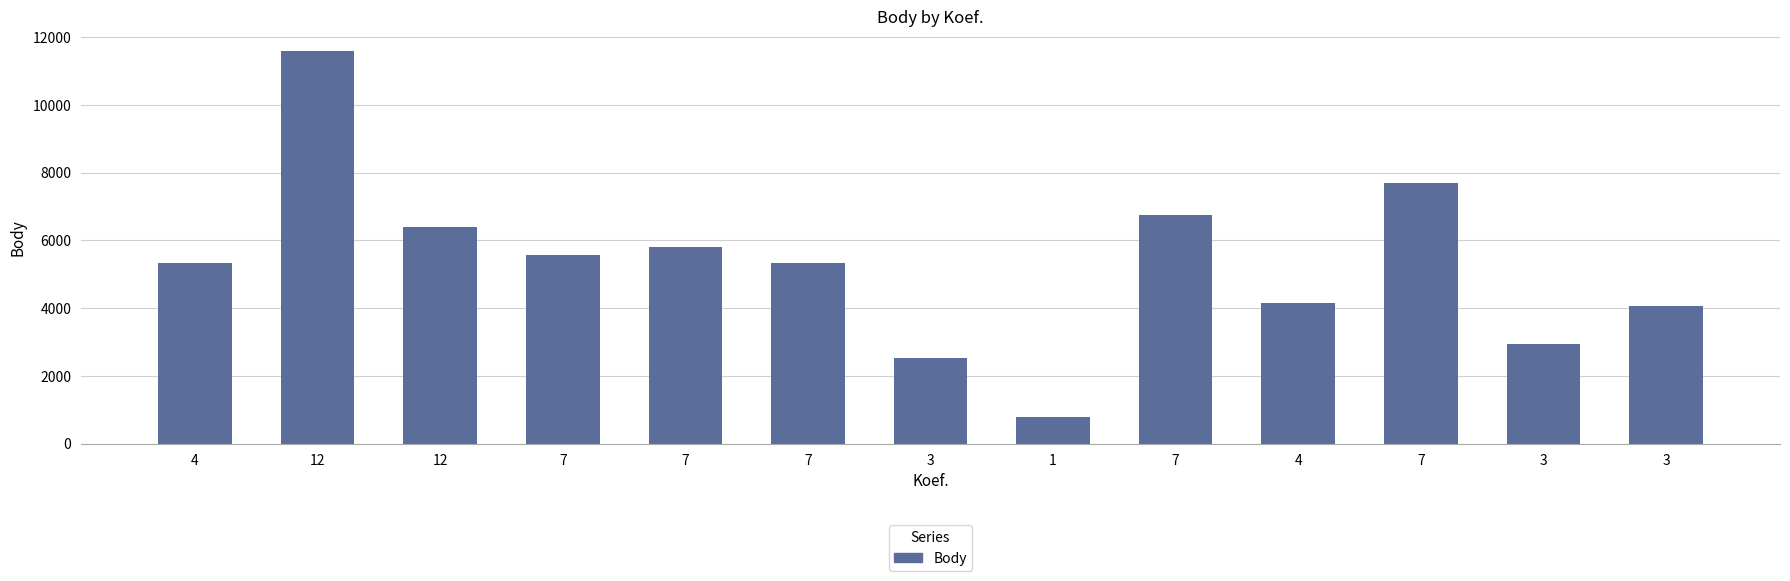

How many values are below 5339?

6